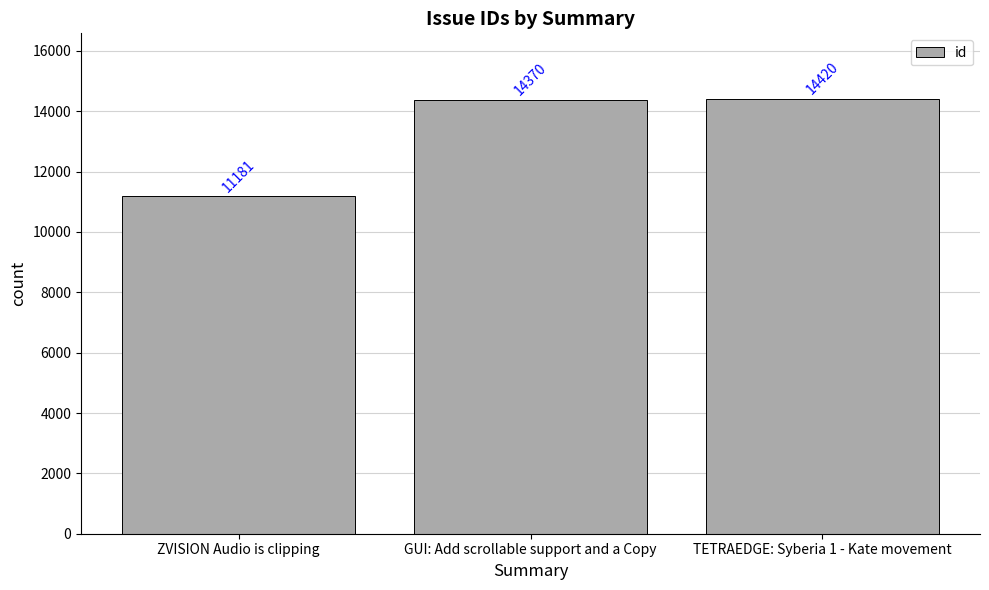

Reading right to left, list all the values displayed in this chart.

14420	14370	11181